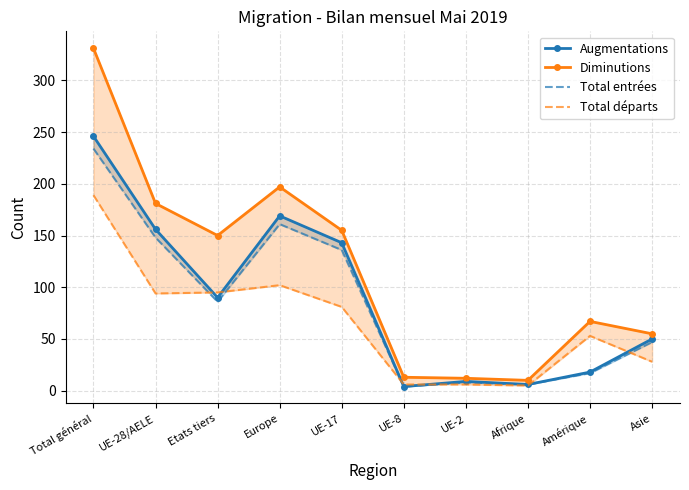

At which category is the sum across all series the highest?

Total général